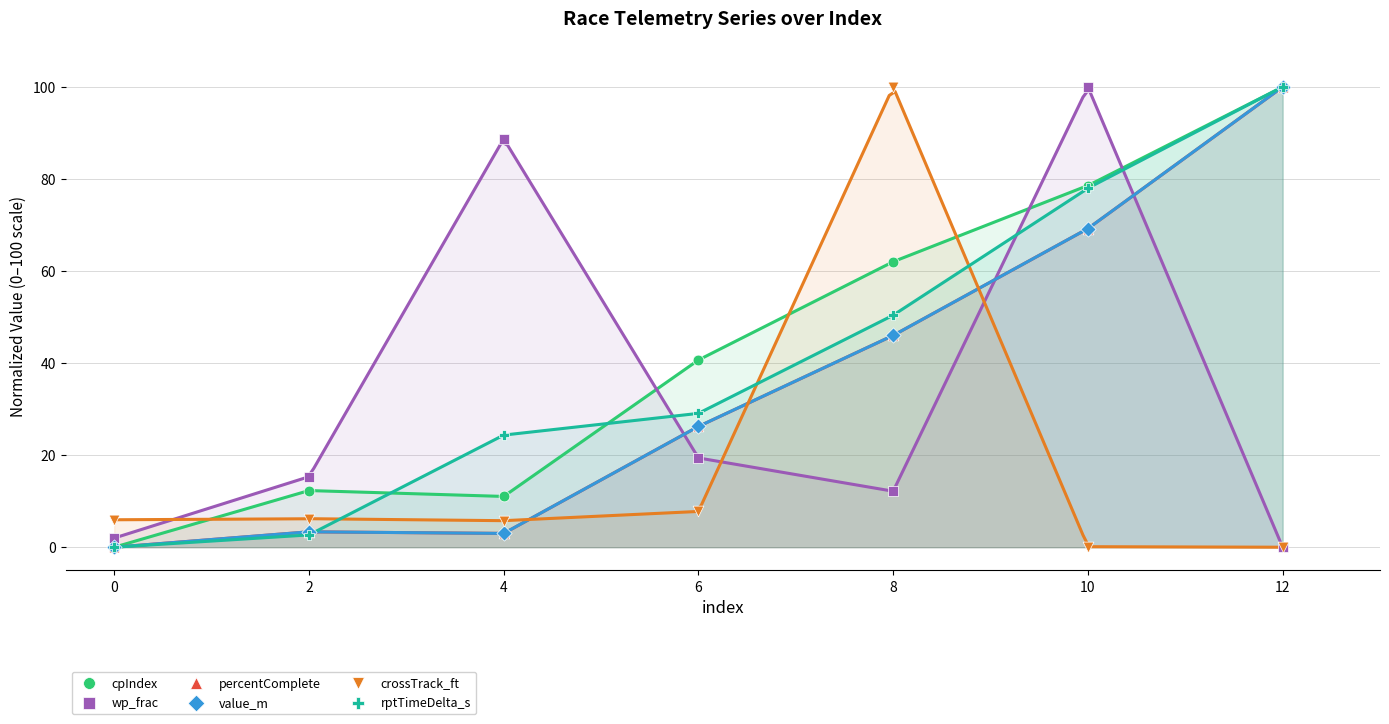

Which series reaches the minimum Y coordinate?

cpIndex